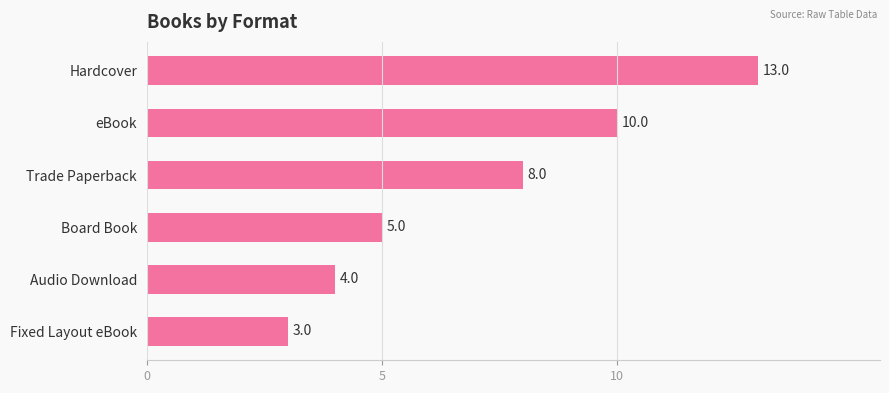

True or false: the data shows 8 at Trade Paperback.

True